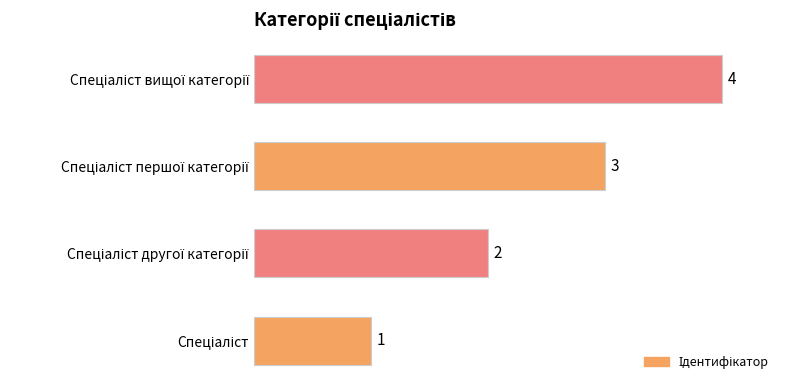

What is the difference between the maximum and minimum values?

3